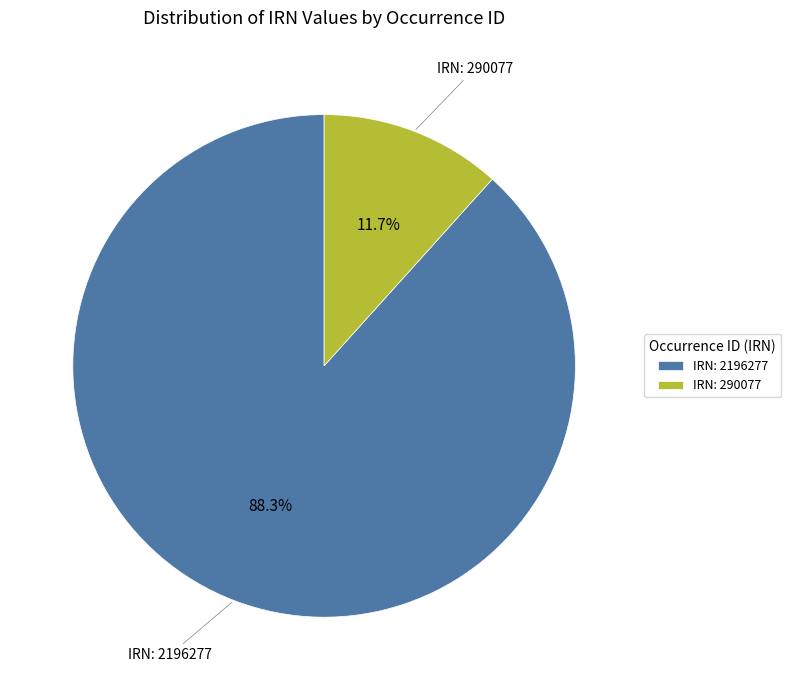

Which category has the smallest portion of the pie?

IRN: 290077